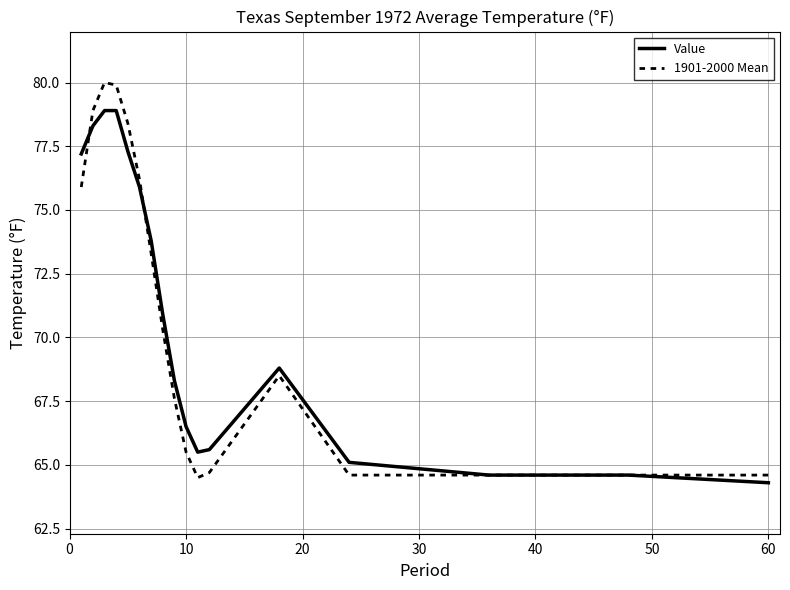

List the series in order of their peak value, lowest first.

Value, 1901-2000 Mean